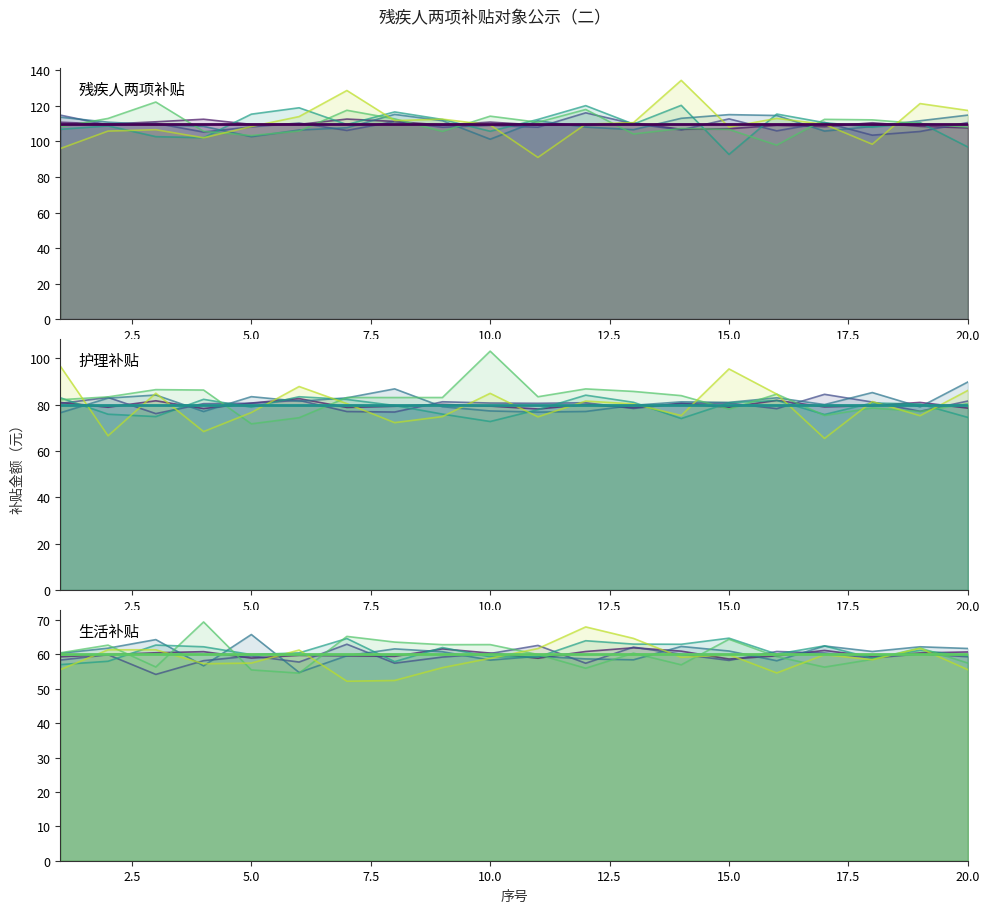

True or false: 护理补贴 and 生活补贴（均值） intersect in this chart.

False